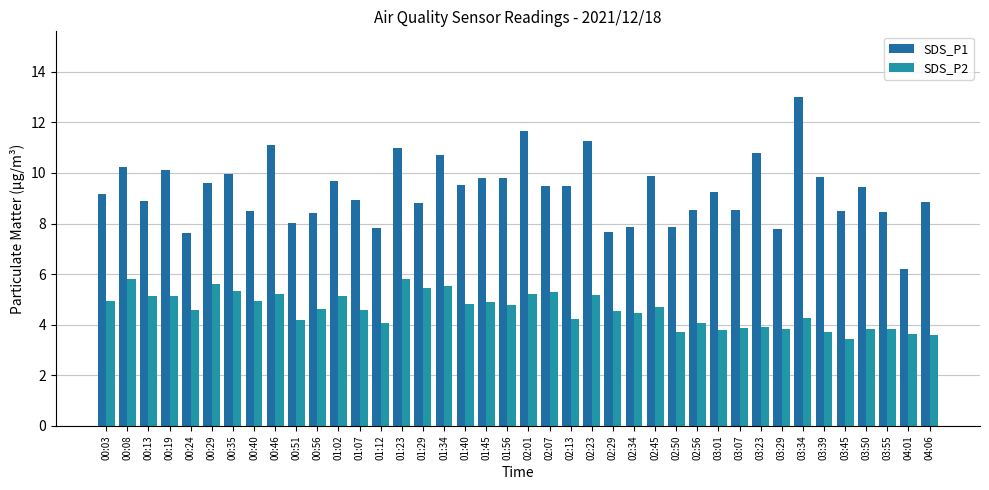

Reading left to right, transcribe all the data shown in this chart.

SDS_P1: 9.2	10.2	8.9	10.1	7.6	9.6	9.9	8.5	11.1	8.0	8.4	9.7	8.9	7.8	11.0	8.8	10.7	9.5	9.8	9.8	11.7	9.5	9.5	11.3	7.7	7.9	9.9	7.9	8.6	9.2	8.6	10.8	7.8	13.0	9.8	8.5	9.4	8.4	6.2	8.8
SDS_P2: 4.9	5.8	5.2	5.1	4.6	5.6	5.3	5.0	5.2	4.2	4.6	5.1	4.6	4.1	5.8	5.5	5.5	4.8	4.9	4.8	5.2	5.3	4.2	5.2	4.5	4.5	4.7	3.7	4.1	3.8	3.9	3.9	3.8	4.3	3.7	3.5	3.8	3.8	3.6	3.6